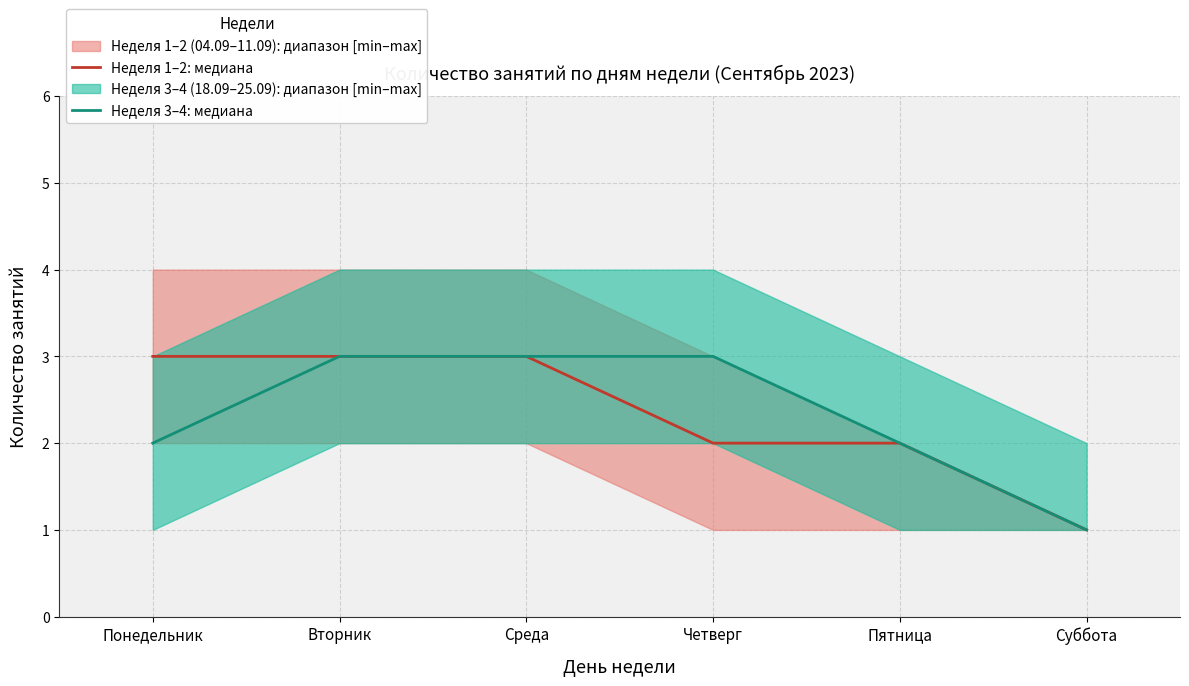

The Неделя 3–4: медиана series shows 1 at Пятница. True or false?

False